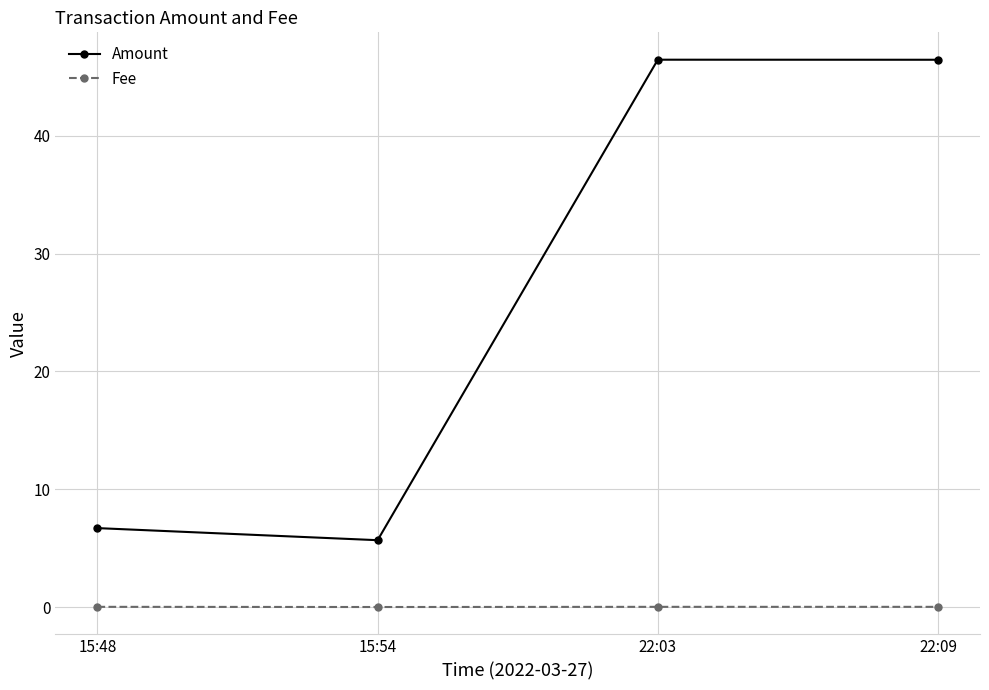

True or false: Fee and Amount intersect in this chart.

False